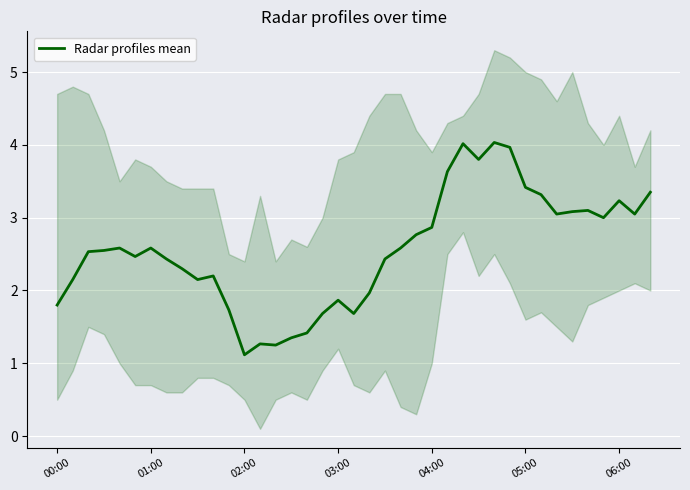

Is it true that Radar profiles mean equals 1.5 at 01:00?

False